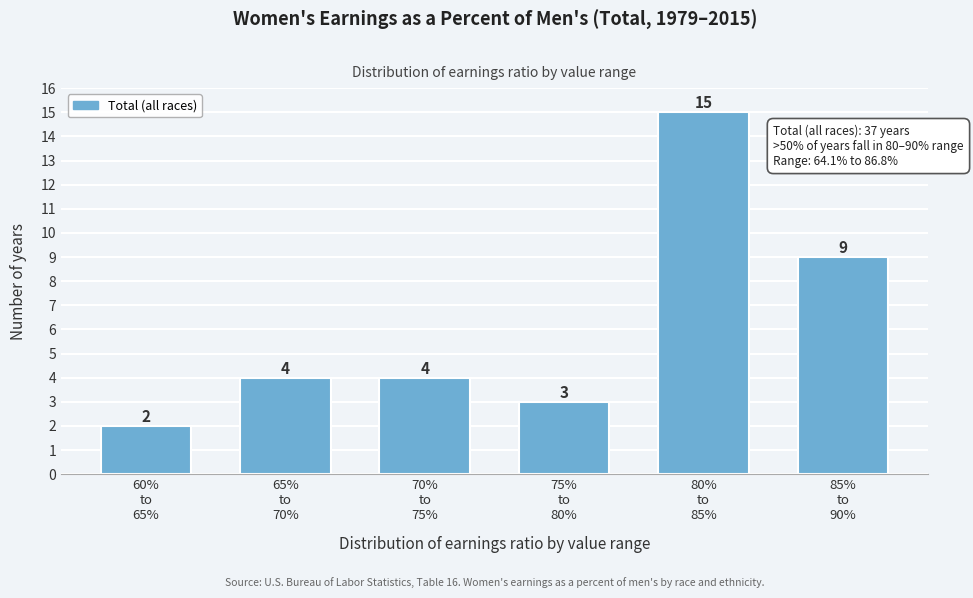

Reading right to left, transcribe all the data shown in this chart.

9	15	3	4	4	2